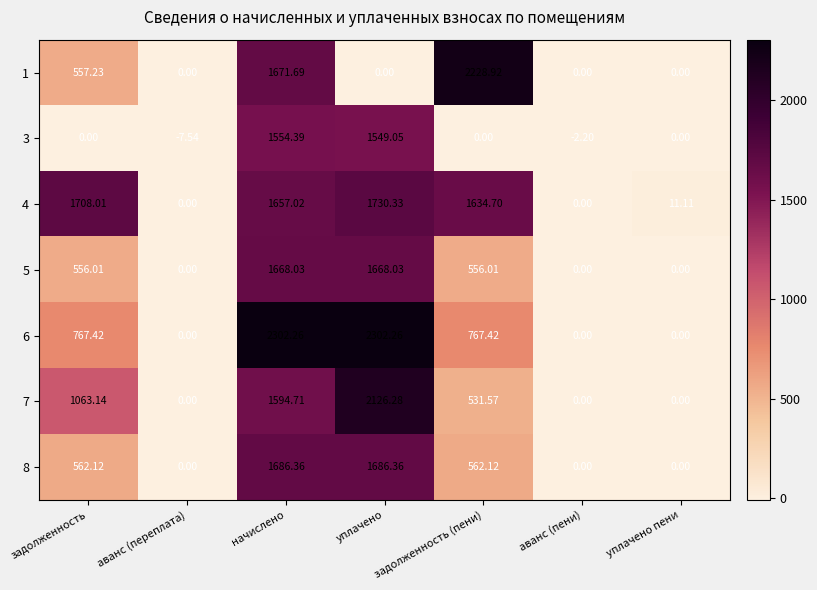

Is the value of 3 at начислено greater than the value of 1 at аванс (пени)?

Yes